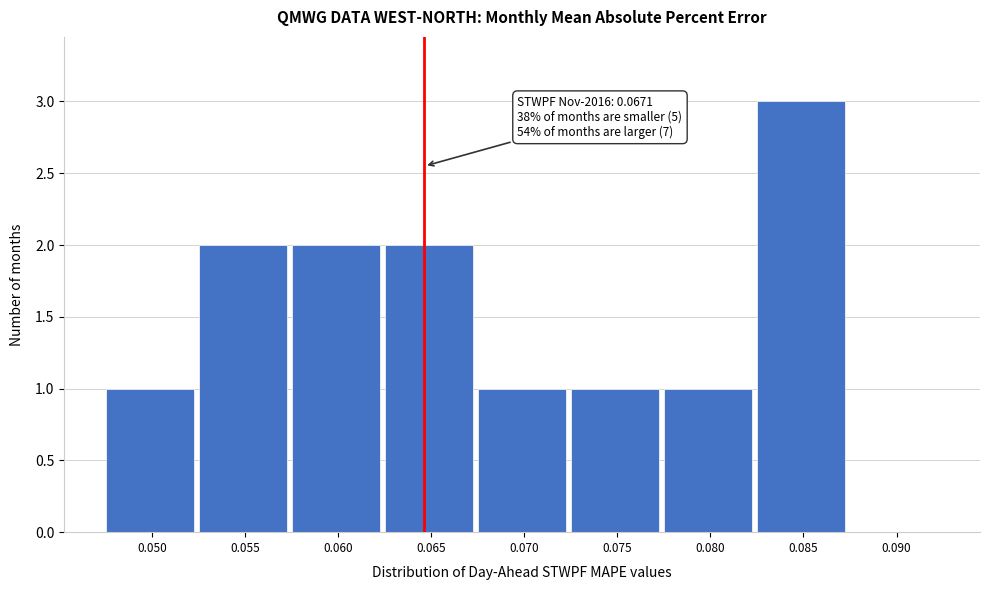

Reading right to left, transcribe all the data shown in this chart.

0.090=0	0.085=3	0.080=1	0.075=1	0.070=1	0.065=2	0.060=2	0.055=2	0.050=1